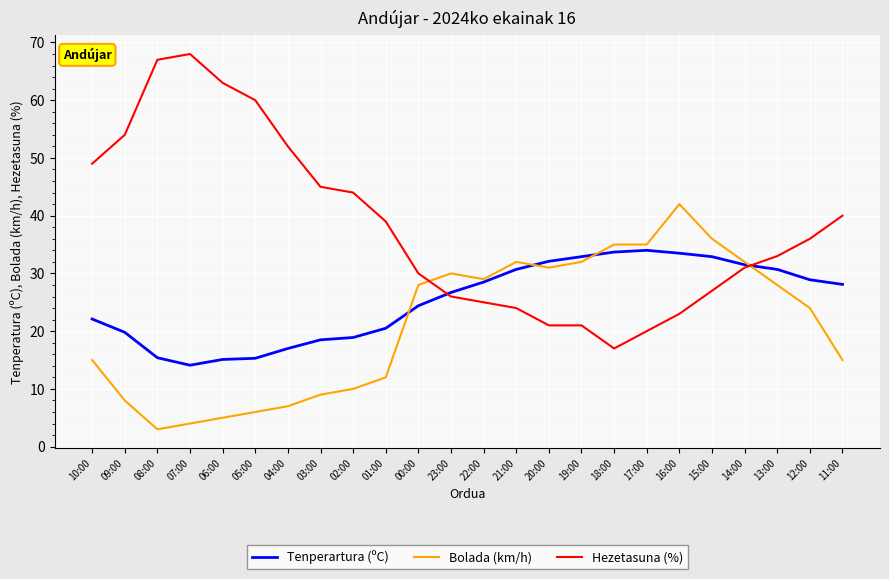

What is the total value across all series at 16:00?

98.5